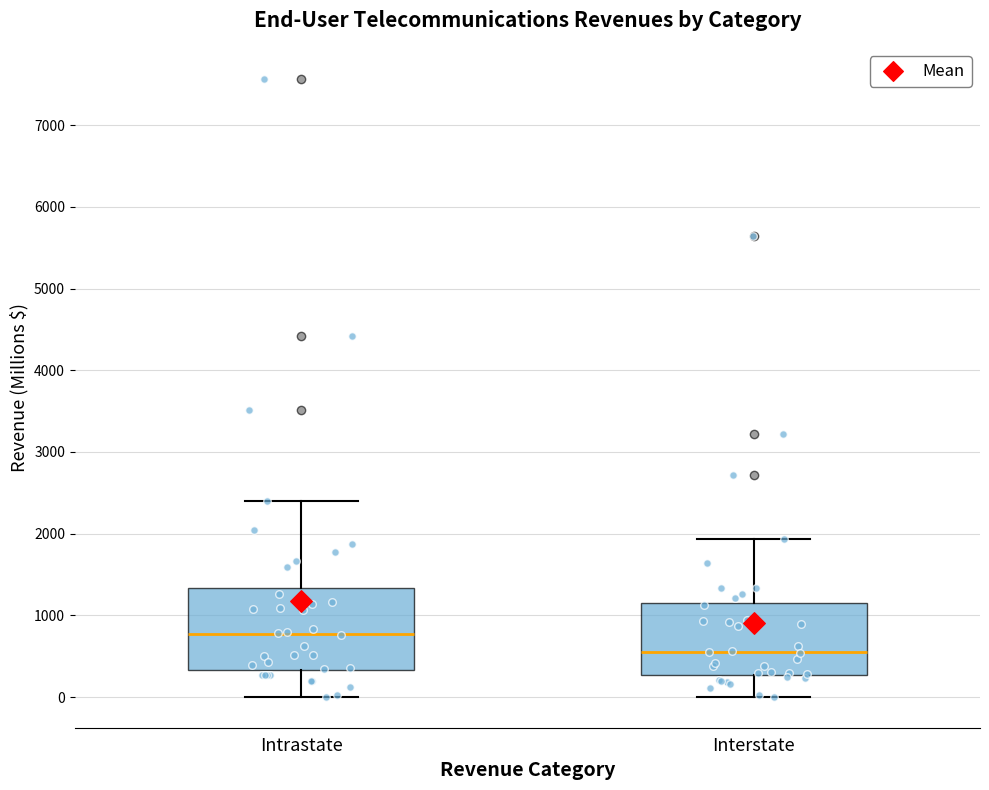

Which box is the tallest, from its lower edge to its upper edge?

Intrastate